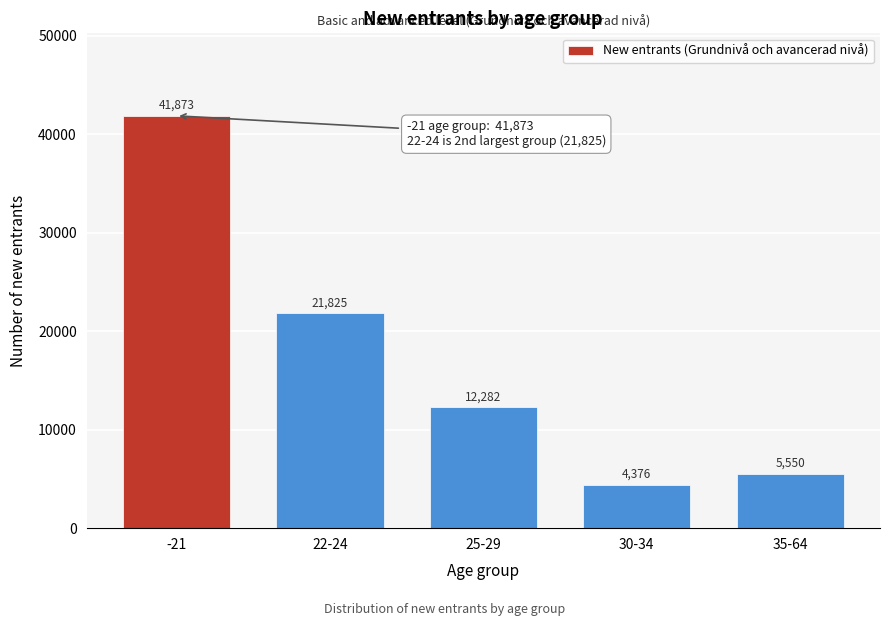

Reading right to left, extract all data points from this chart.

5550	4376	12282	21825	41873